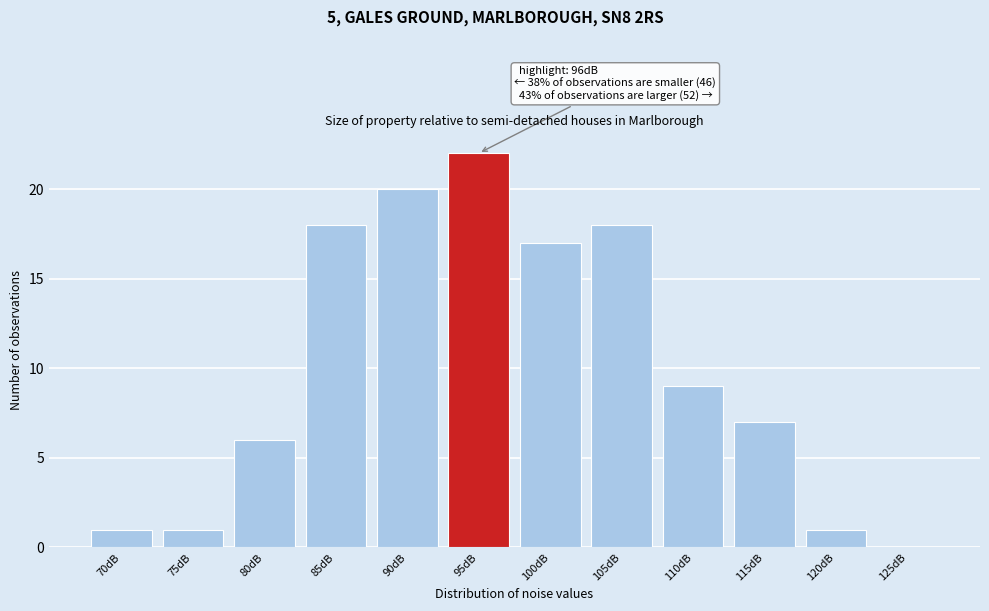

Reading left to right, list all the values displayed in this chart.

70dB=1	75dB=1	80dB=6	85dB=18	90dB=20	95dB=22	100dB=17	105dB=18	110dB=9	115dB=7	120dB=1	125dB=0